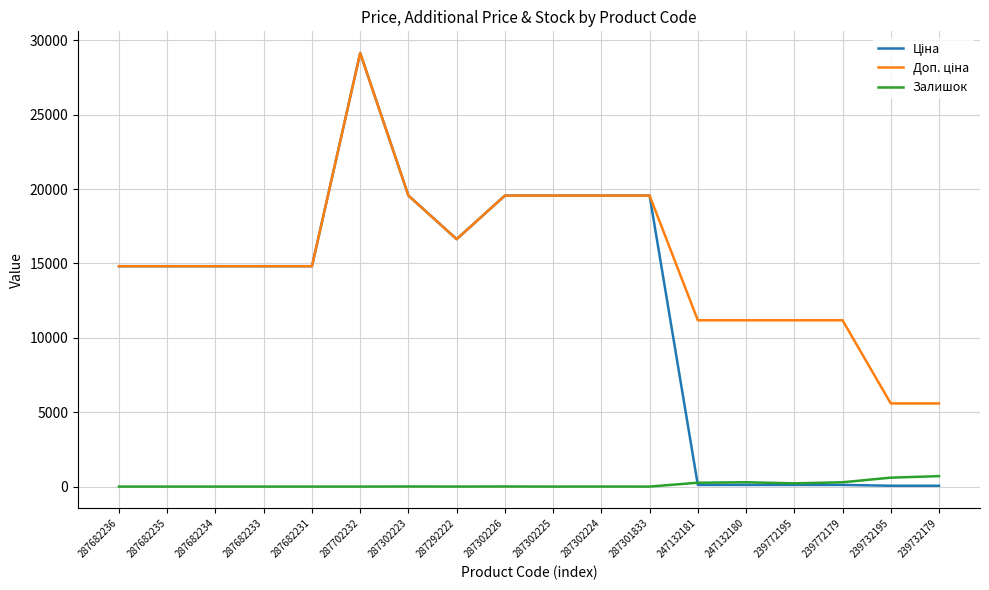

True or false: Залишок has a value of 3.0 at 287302224.

True